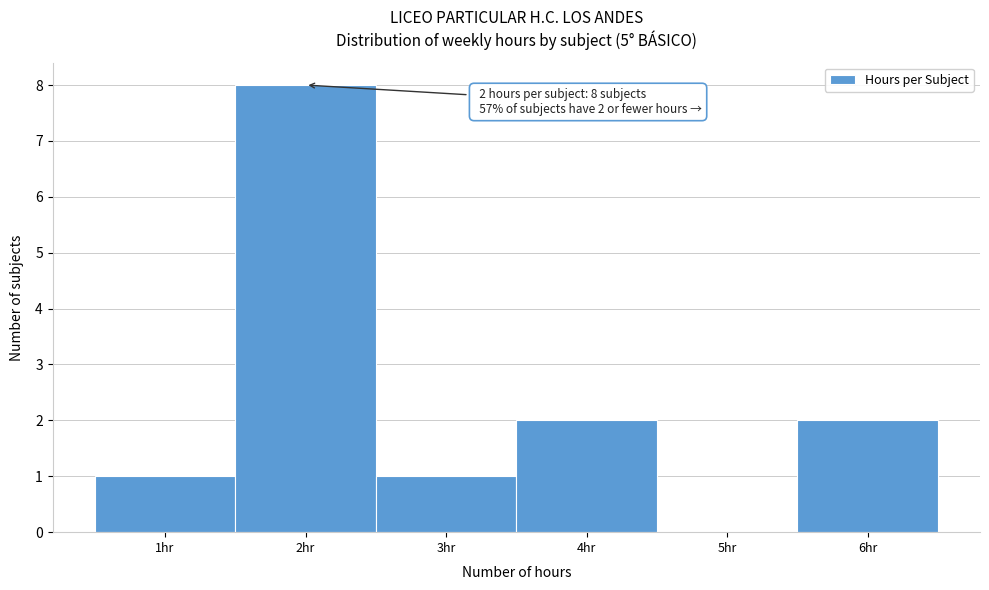

Which range on the x-axis has the tallest bar?

1.5 to 2.5